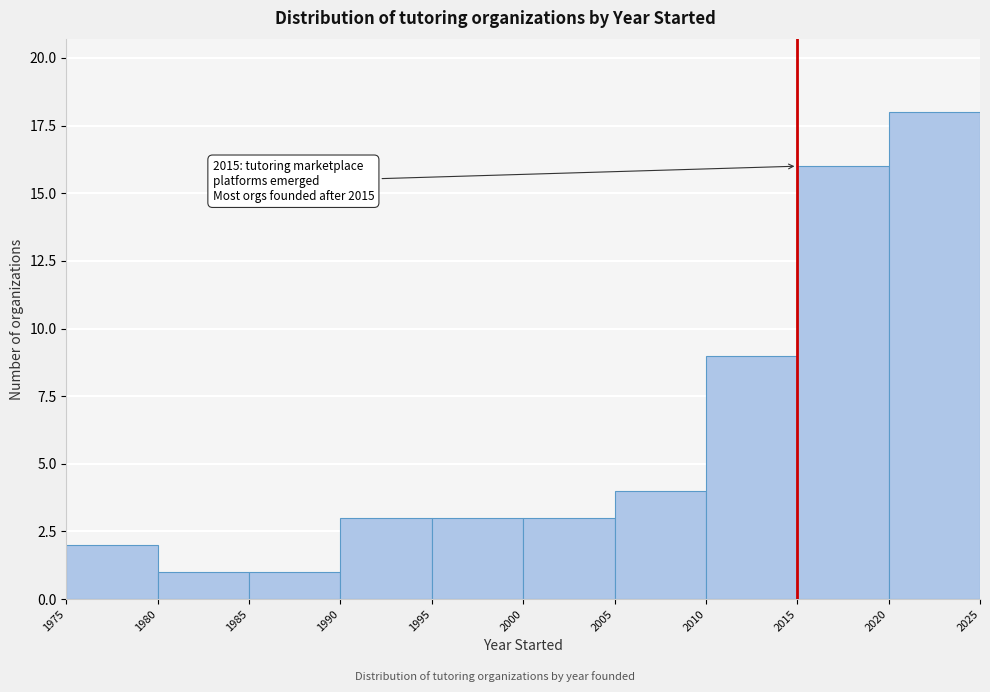

Over which range of the x-axis is the bar tallest?

2020 to 2025